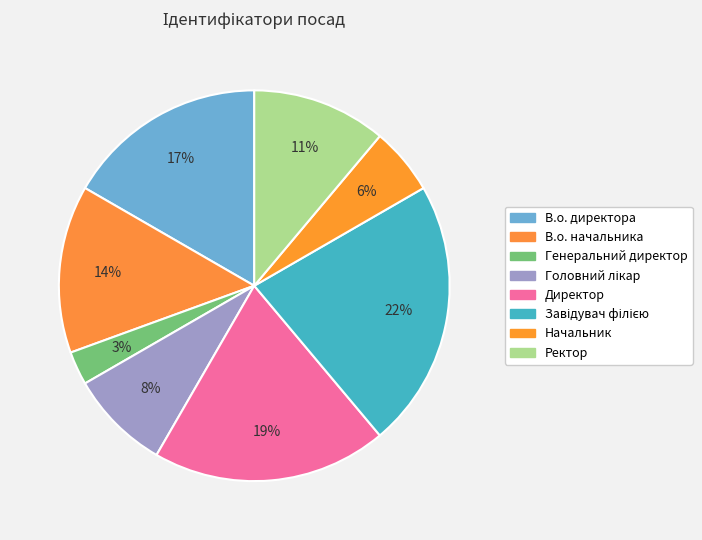

Rank the categories by value from lowest to highest.

Генеральний директор, Начальник, Головний лікар, Ректор, В.о. начальника, В.о. директора, Директор, Завідувач філією